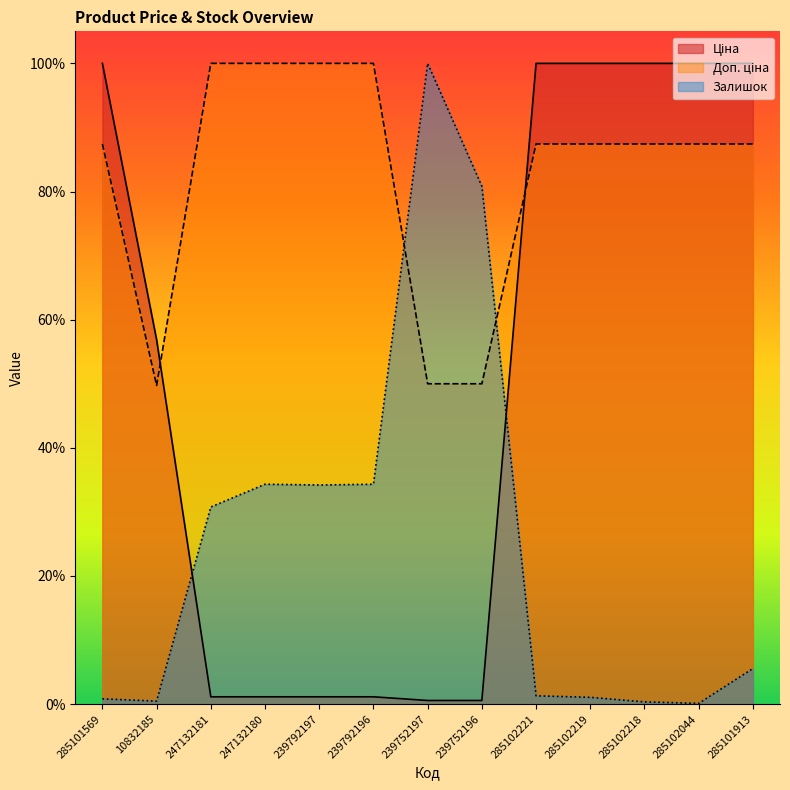

At which label is Залишок closest to 0?

285102044